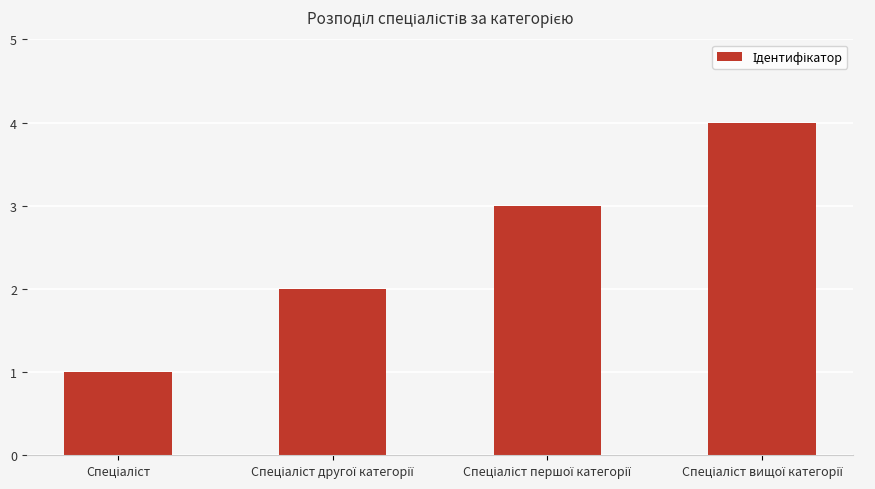

What is the maximum value shown in the chart?

4